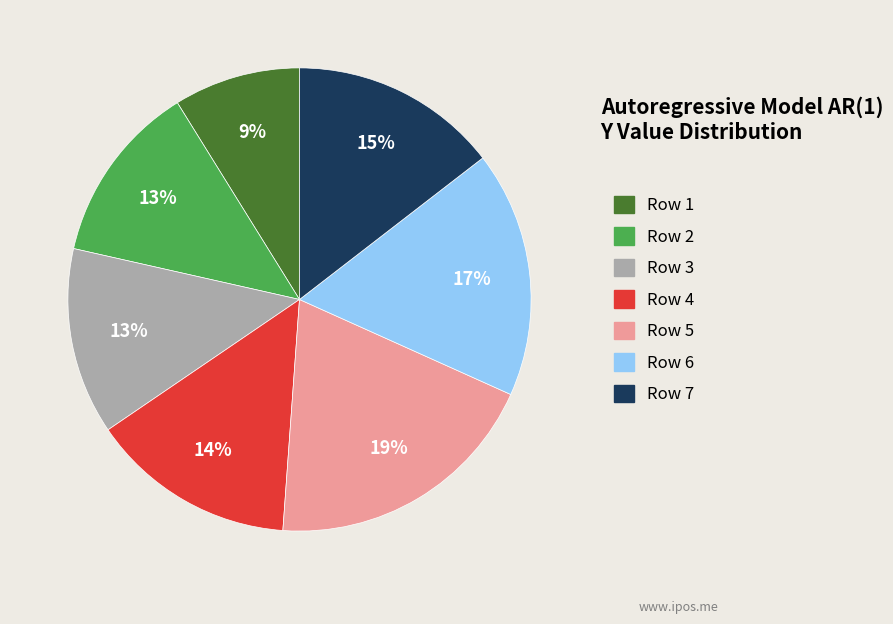

How many slices are in this pie chart?

7